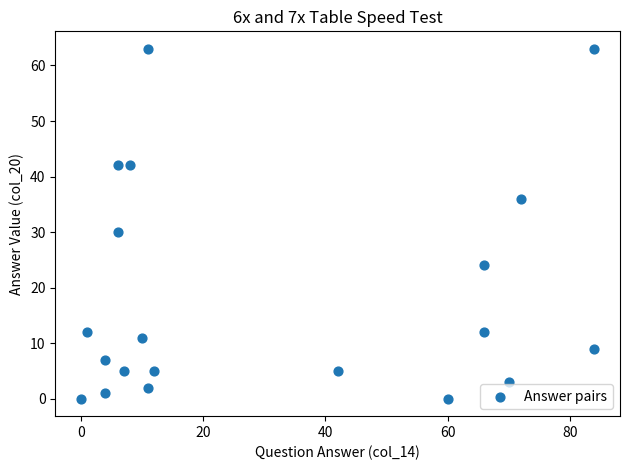

What is the range of Y values (max minus min)?

63